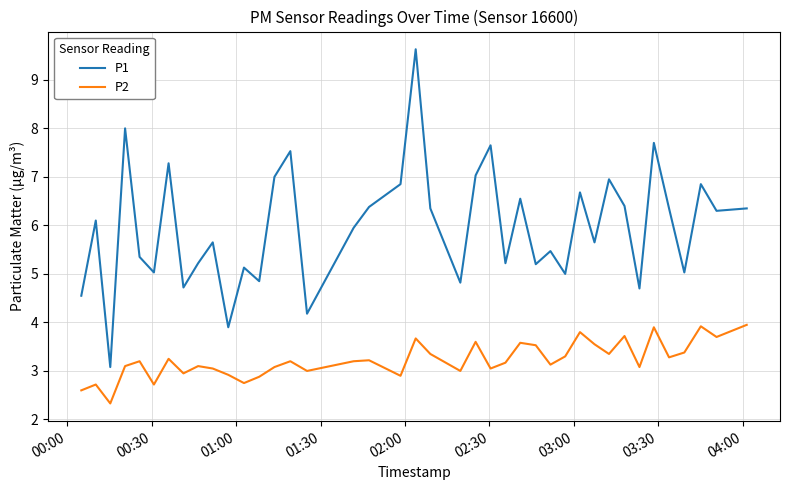

Does the chart have visible grid lines?

Yes